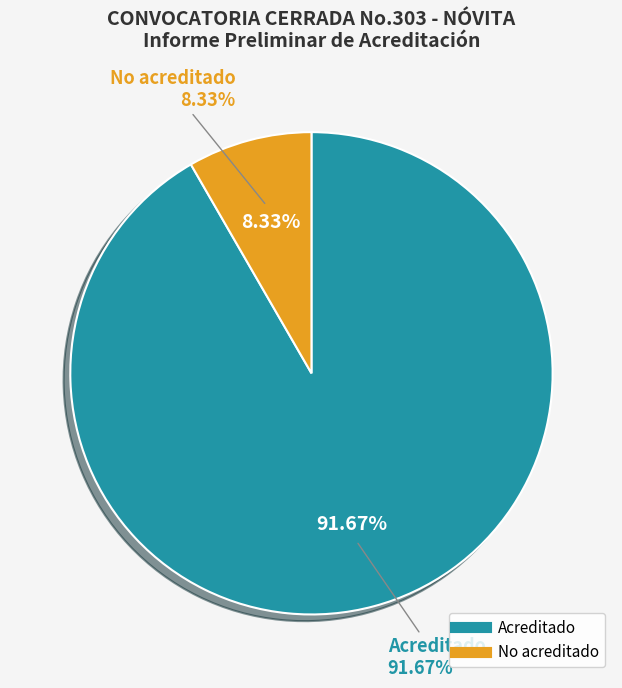

What percentage do Acreditado and No acreditado together represent?

100.0%